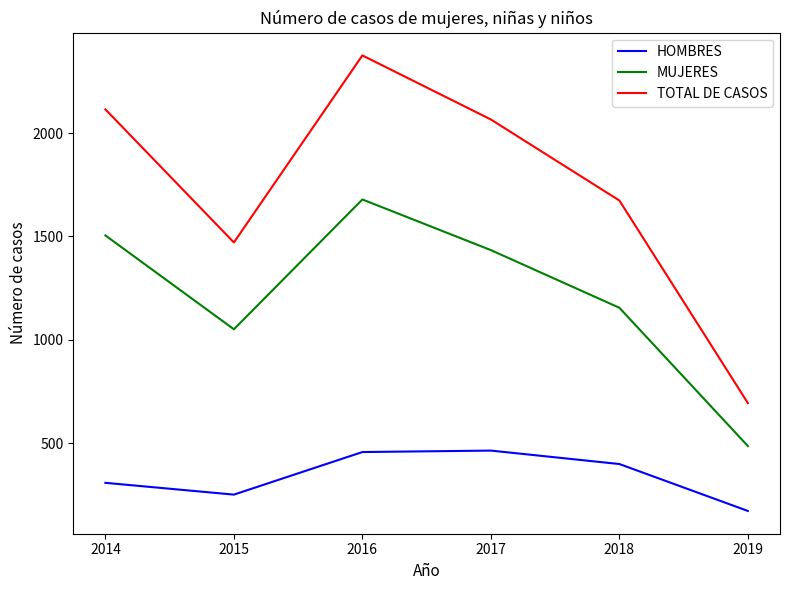

At which label does MUJERES reach its peak?

2016